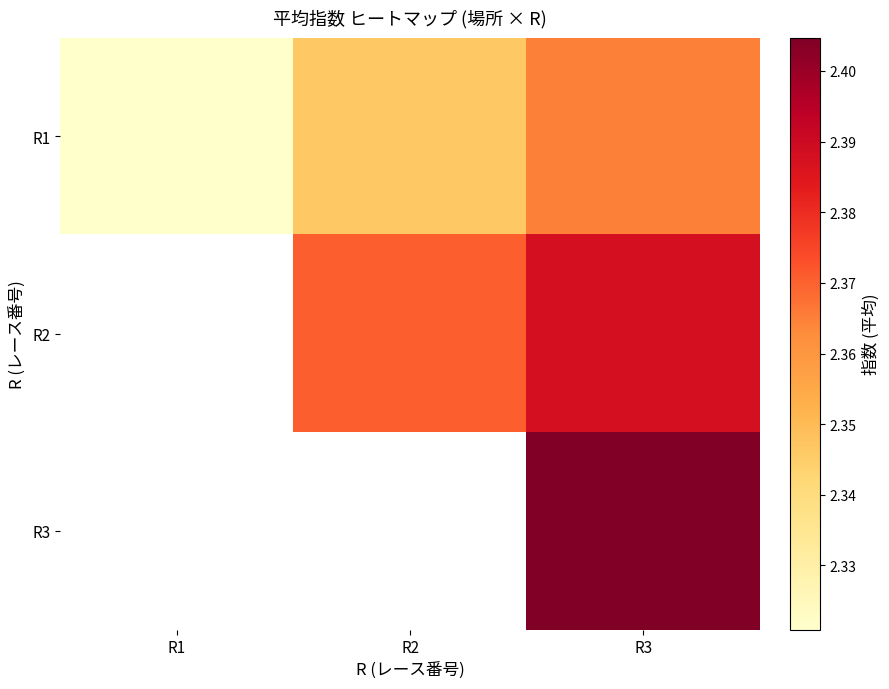

Which has a higher value, R2 or R3?

R3